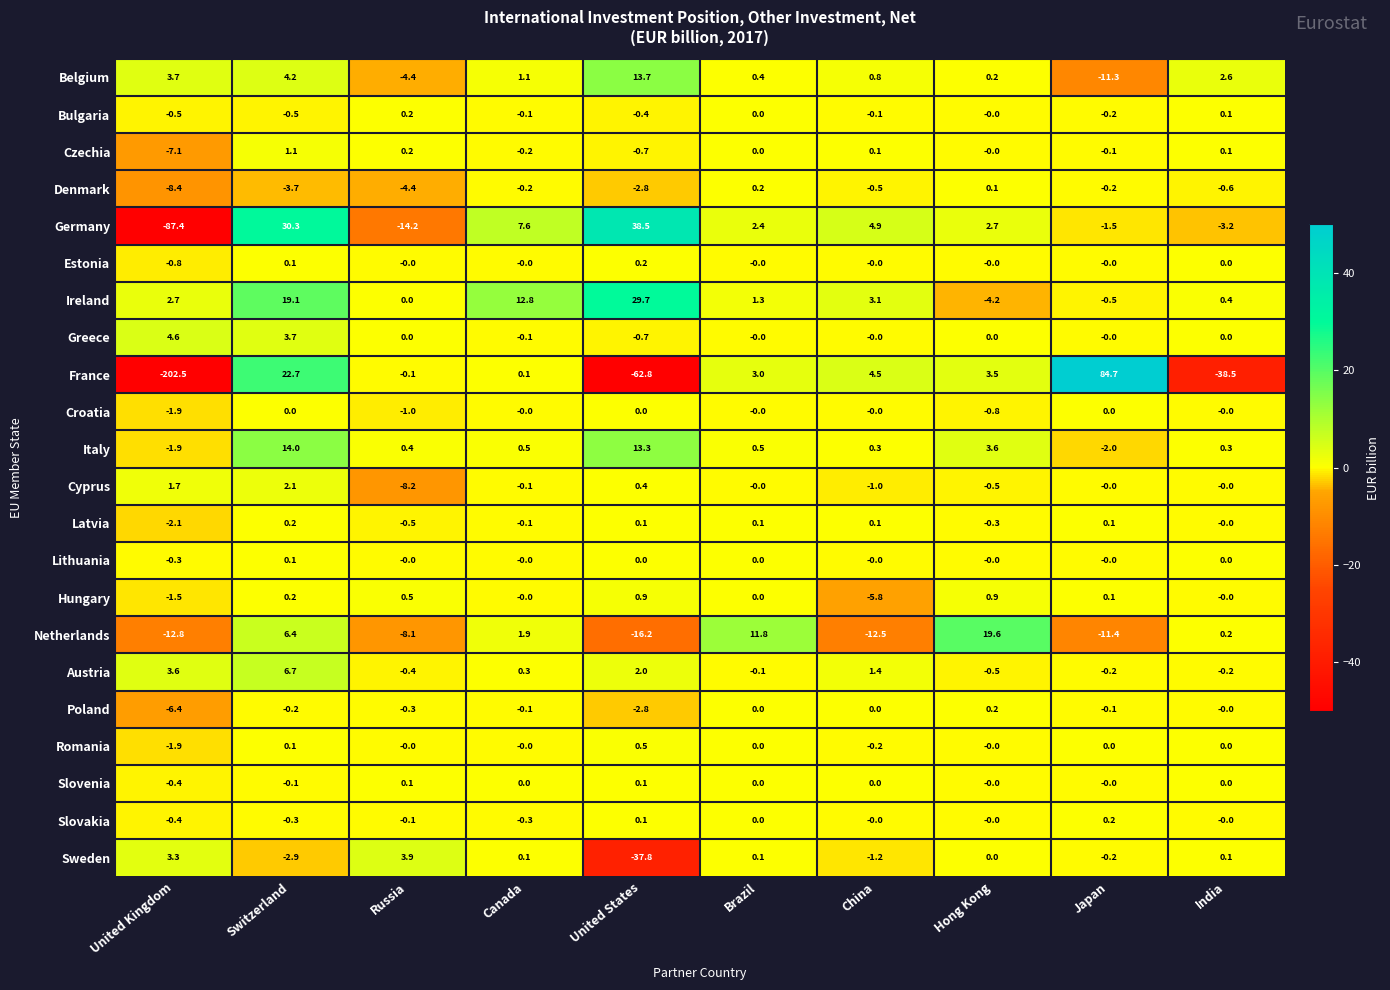

At how many categories does at least one series exceed 53?

1